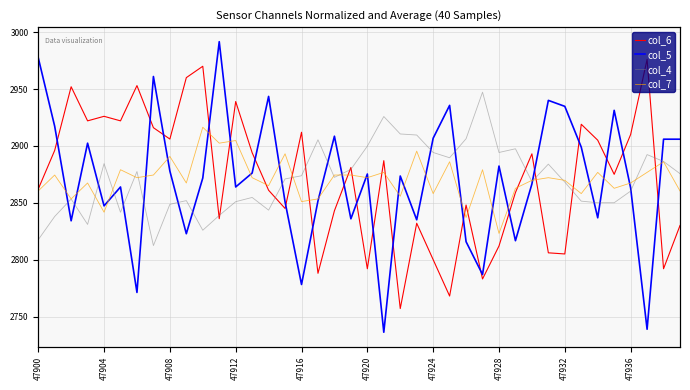

Is the value of col_5 at 30 greater than the value of col_6 at 37?

No